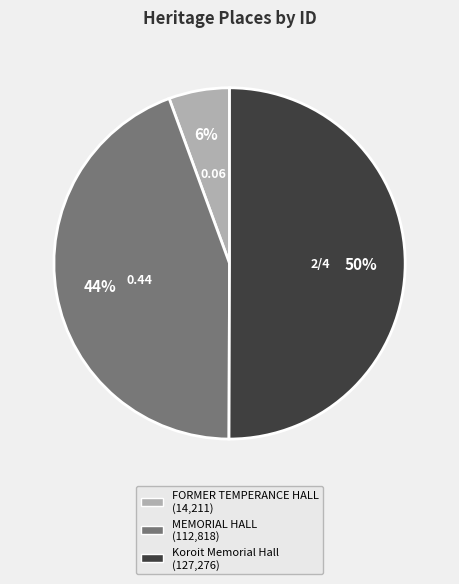

Do Koroit Memorial Hall and FORMER TEMPERANCE HALL together represent more than half of the pie?

Yes